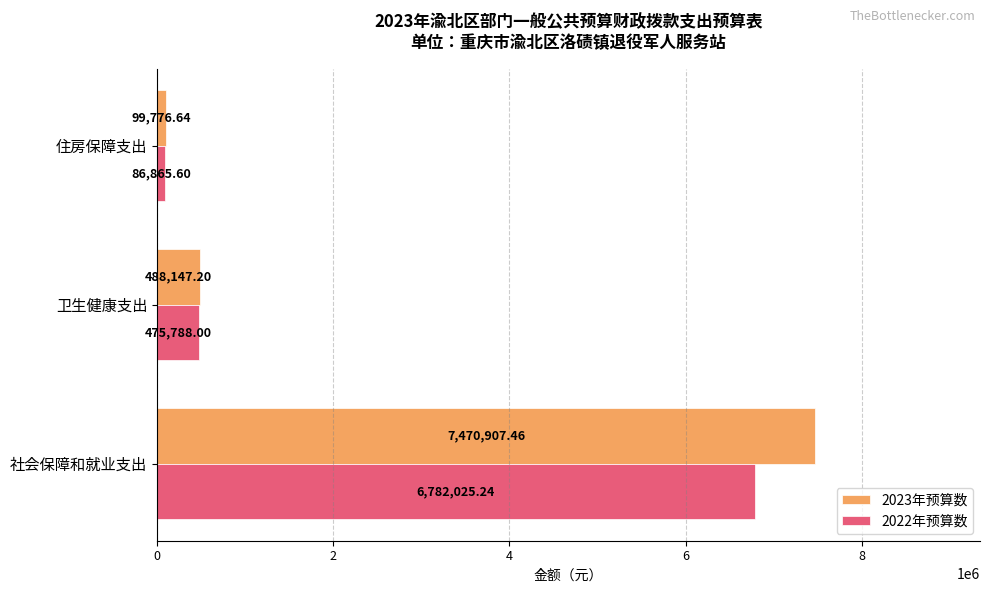

Where is 2023年预算数 nearest to the value 3785342?

卫生健康支出